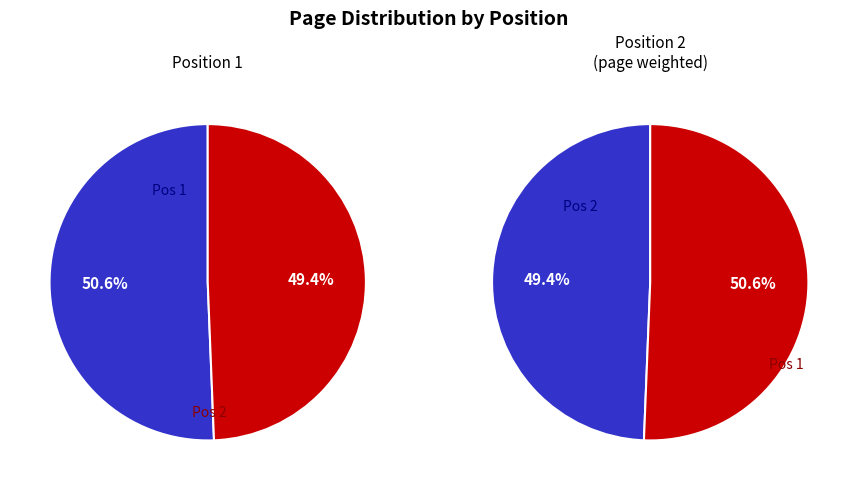

Does any single category account for the majority?

Yes